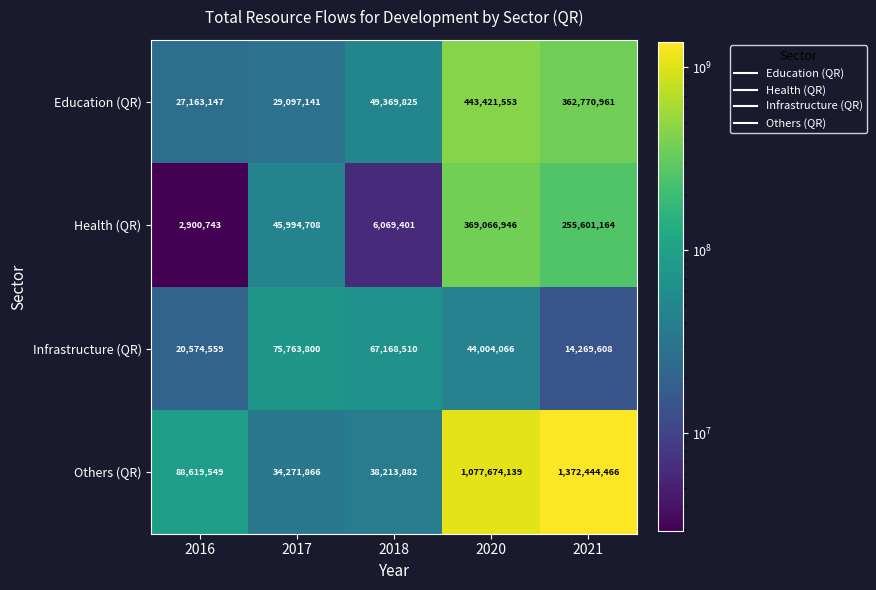

How many distinct data groups are displayed?

4